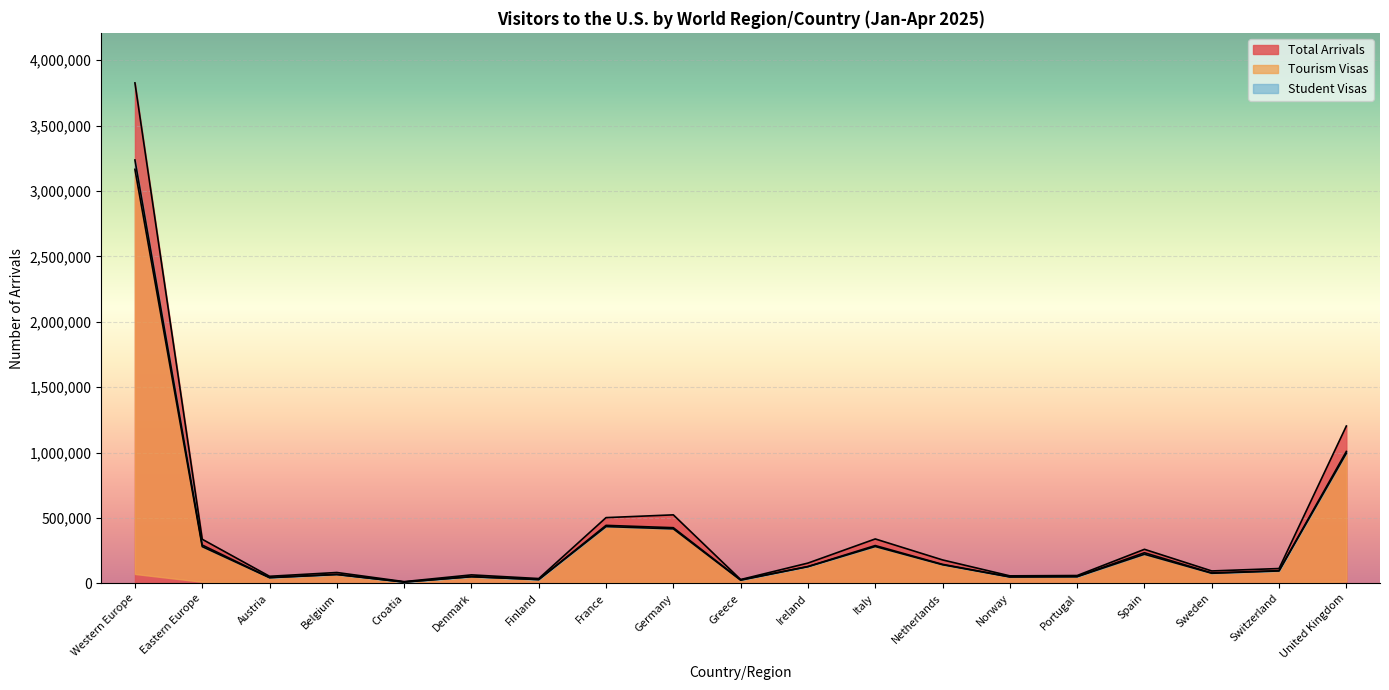

True or false: Total Arrivals and Tourism Visas intersect in this chart.

False